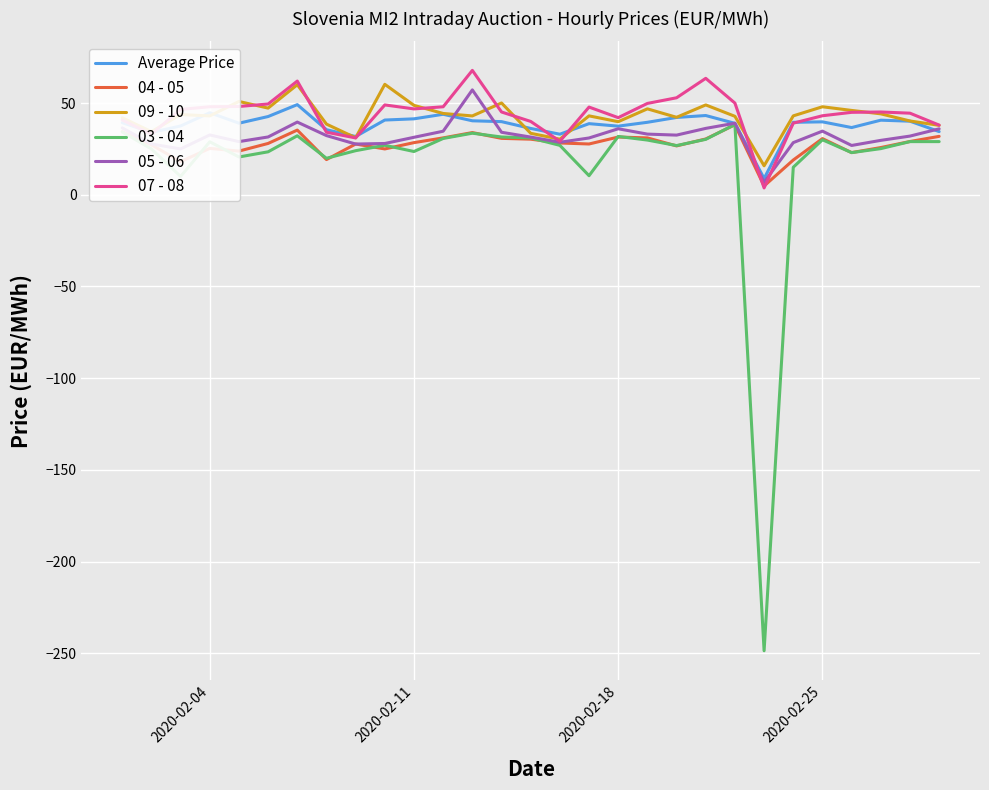

True or false: 04 - 05 has more than 0 interior local peaks.

True